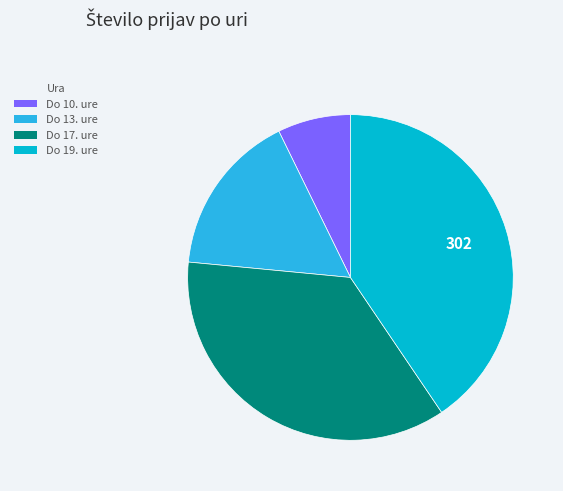

Rank the categories by value from highest to lowest.

Do 19. ure, Do 17. ure, Do 13. ure, Do 10. ure